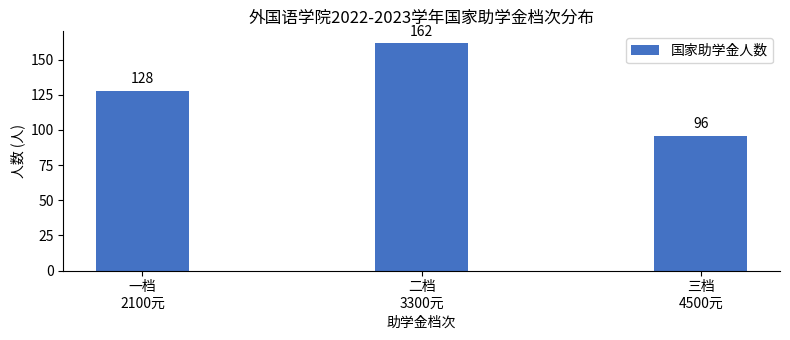

Reading left to right, list all the values displayed in this chart.

128	162	96